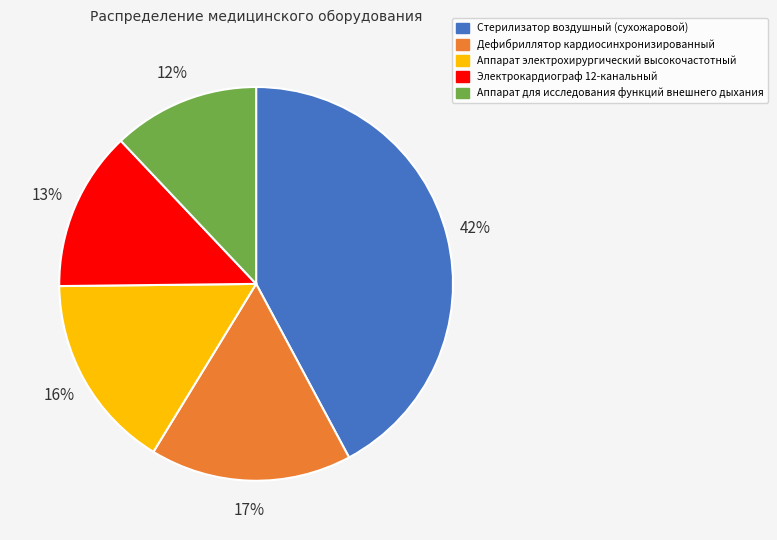

Combined, do Дефибриллятор кардиосинхронизированный and Стерилизатор воздушный (сухожаровой) account for over 50%?

Yes